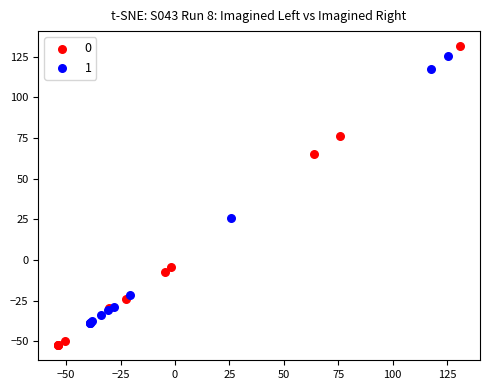

What are all the series names shown in the legend?

0, 1